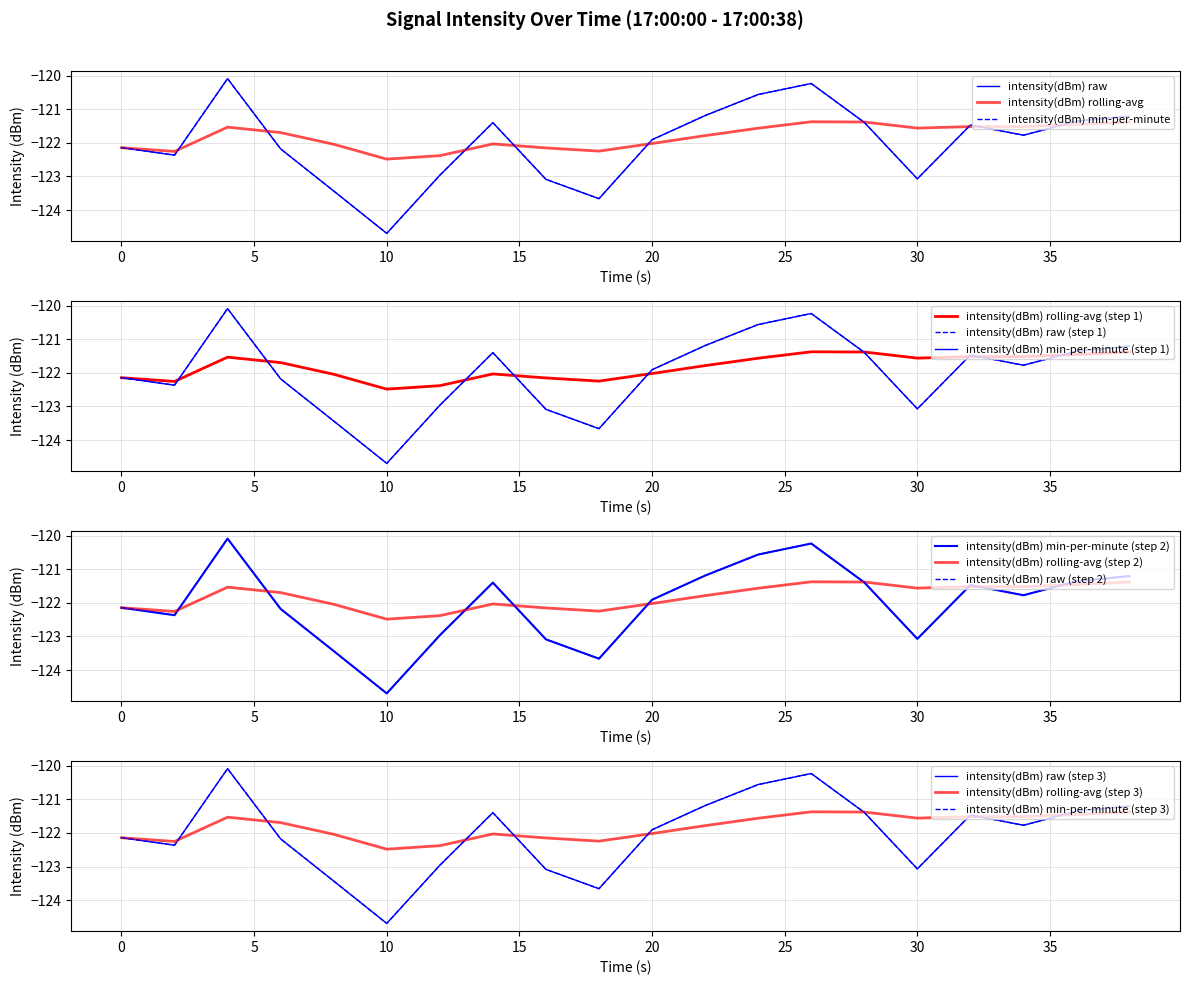

How many data points does each series have?

20